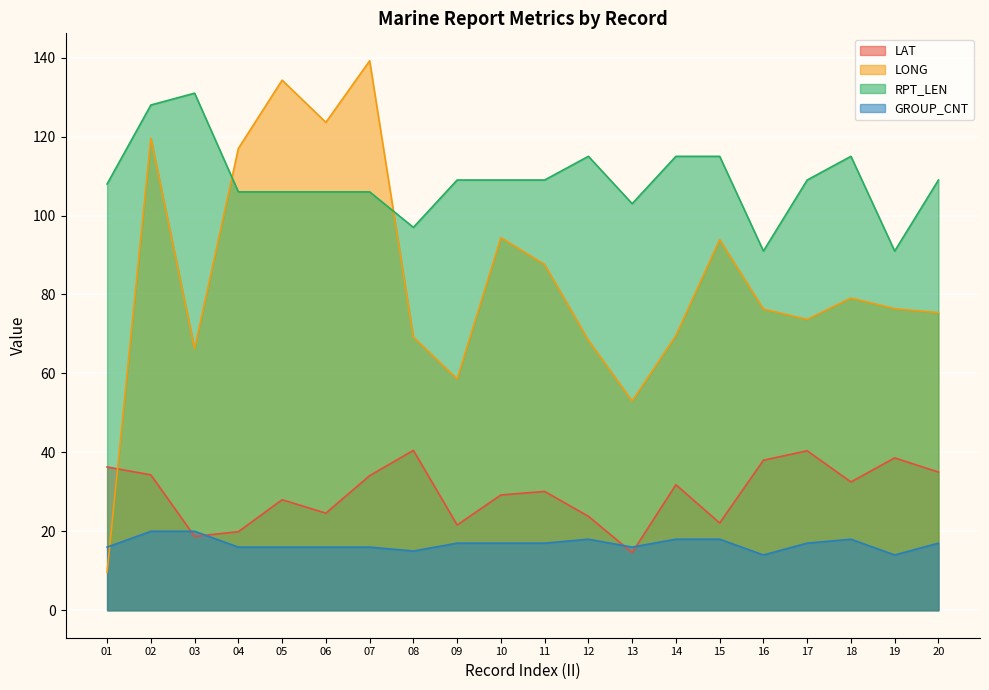

What is the average value of the LONG series?

84.3